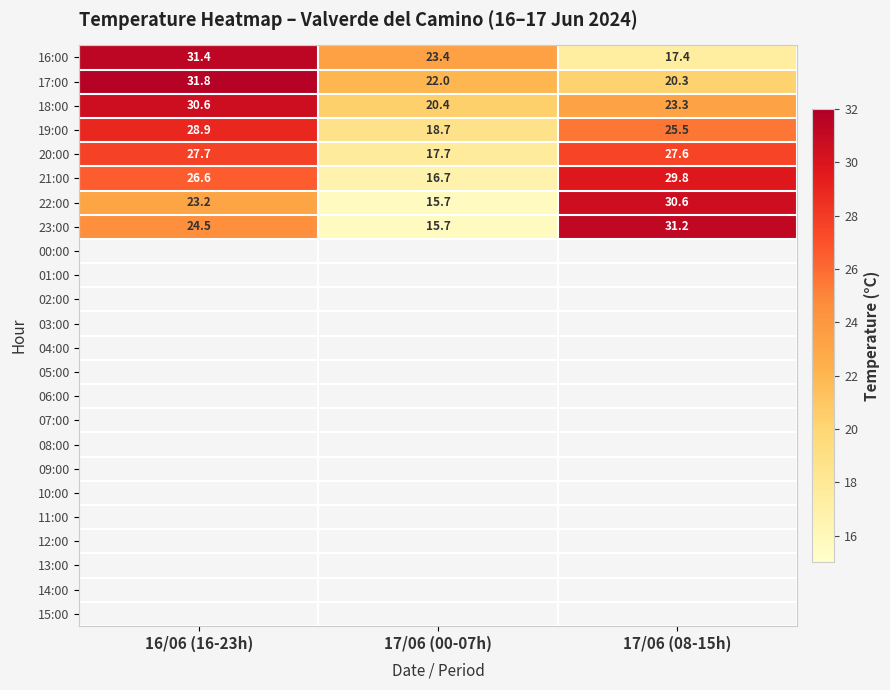

Which series has the largest range (max minus min)?

23:00